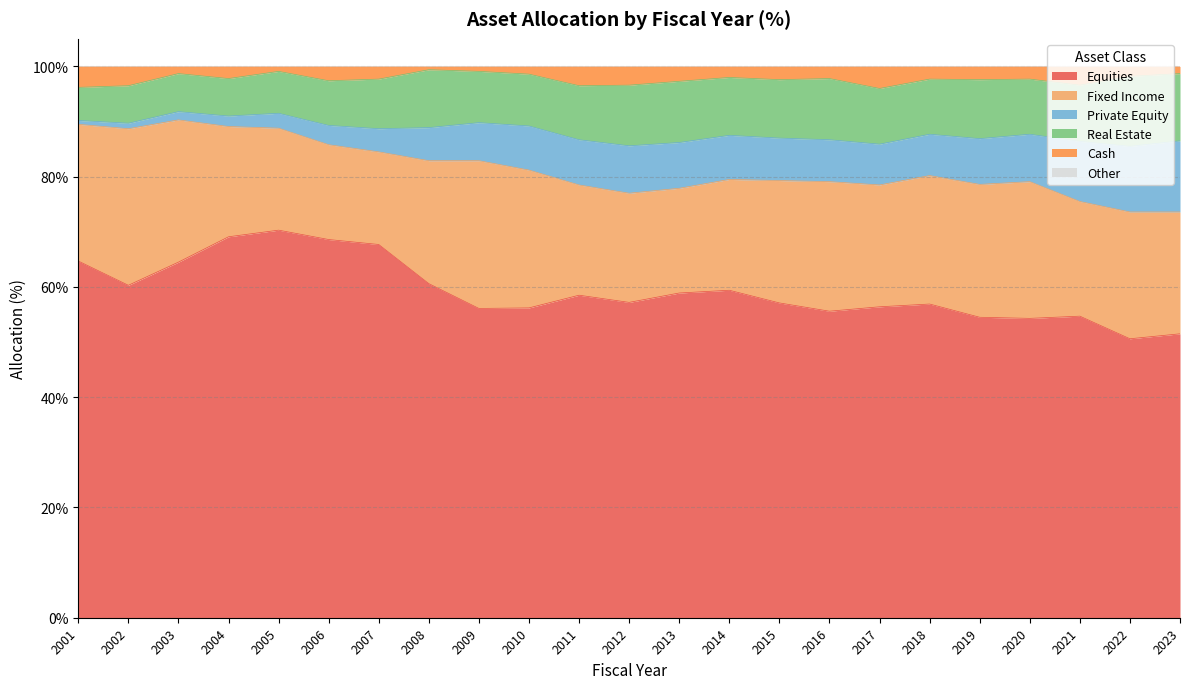

Reading right to left, transcribe all the data shown in this chart.

Equities: 51.5	50.6	54.7	54.3	54.5	56.9	56.4	55.6	57.1	59.4	58.9	57.2	58.5	56.2	56.1	60.6	67.7	68.6	70.3	69.1	64.5	60.3	64.7
Fixed Income: 22.1	23.0	20.8	24.8	24.1	23.3	22.1	23.5	22.2	20.1	19.0	19.8	20.0	25.0	26.8	22.3	16.8	17.2	18.5	20.0	25.8	28.4	24.8
Private Equity: 12.9	11.9	10.9	8.6	8.3	7.5	7.4	7.6	7.7	8.0	8.3	8.6	8.2	8.0	6.9	6.0	4.2	3.5	2.7	1.9	1.5	1.0	0.7
Real Estate: 12.2	12.7	10.2	10.0	10.7	10.0	10.1	11.1	10.6	10.5	11.1	11.0	9.8	9.4	9.3	10.5	9.0	8.1	7.6	6.8	6.9	6.8	6.0
Cash: 1.3	1.8	3.4	2.3	2.4	2.3	4.0	2.2	2.4	2.0	2.7	3.4	3.5	1.4	0.9	0.6	2.3	2.6	0.9	2.2	1.3	3.5	3.8
Other: 0.0	0.0	0.0	0.0	0.0	0.0	0.0	0.0	0.0	0.0	0.0	0.0	0.0	0.0	0.0	0.0	0.0	0.0	0.0	0.0	0.0	0.0	0.0